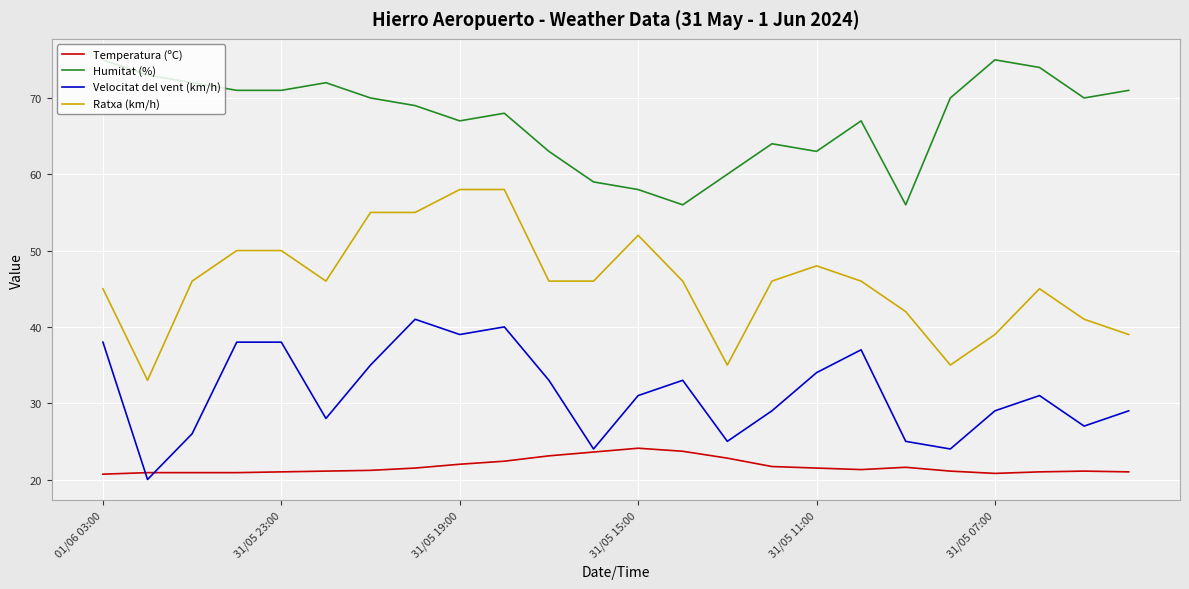

True or false: Velocitat del vent (km/h) and Ratxa (km/h) intersect in this chart.

False